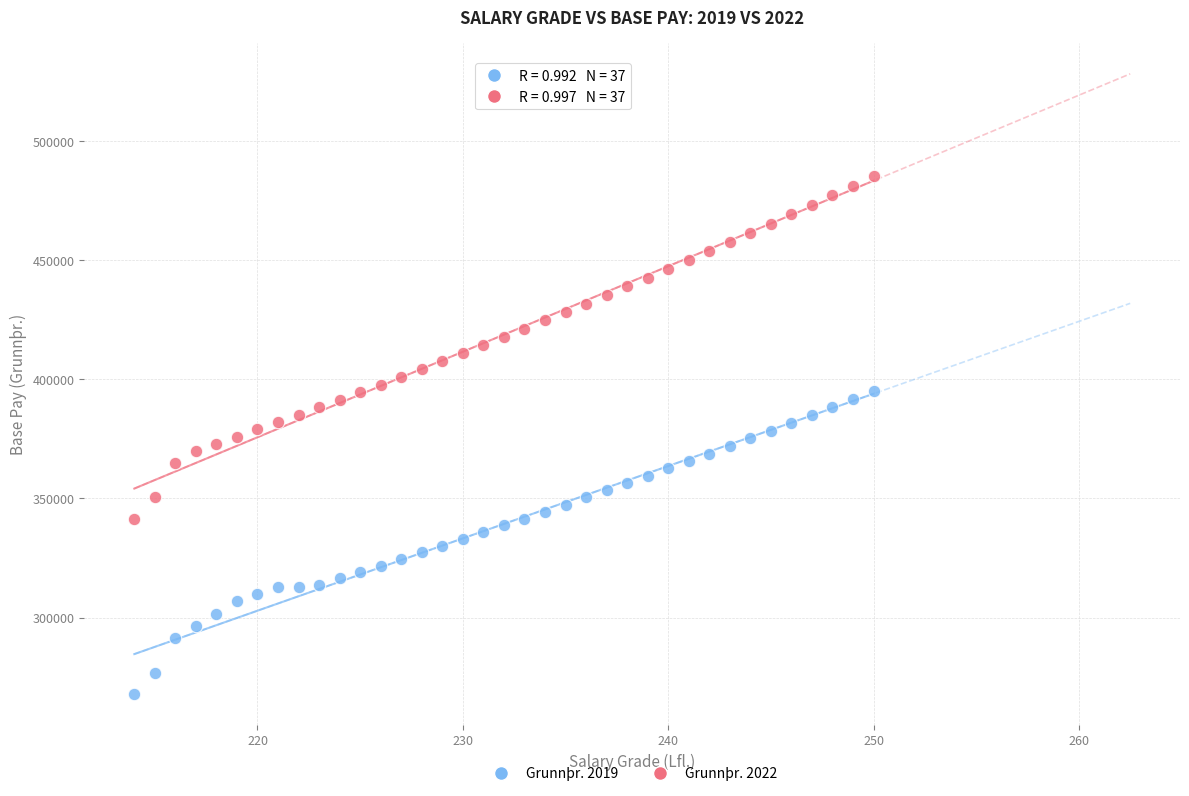

Across all data points, what is the range of Y values (max minus min)?

217453